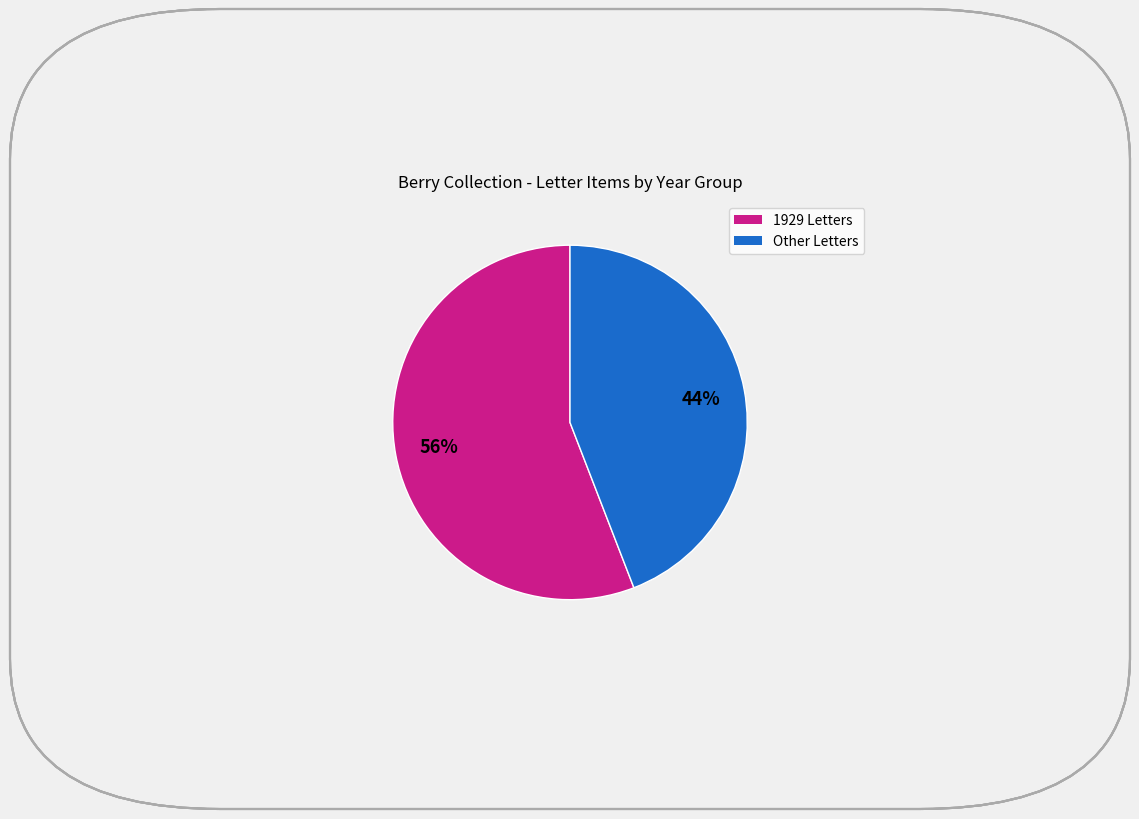

To the nearest percent, what is the difference between the largest and smallest slice percentages?

12%